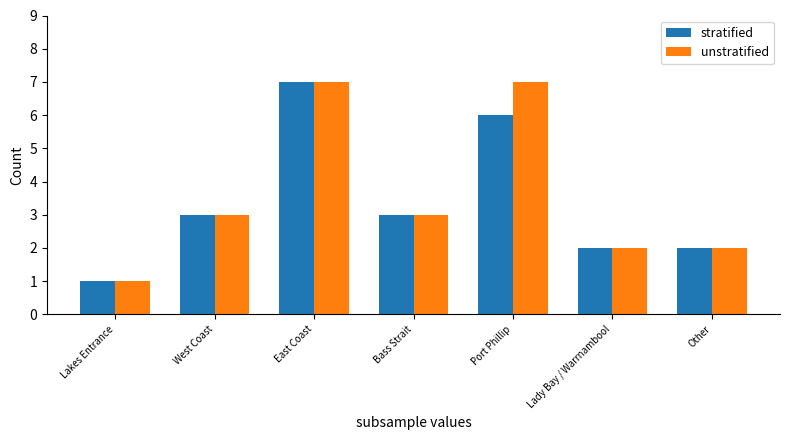

What is the sum of the unstratified values at Other and Port Phillip?

9